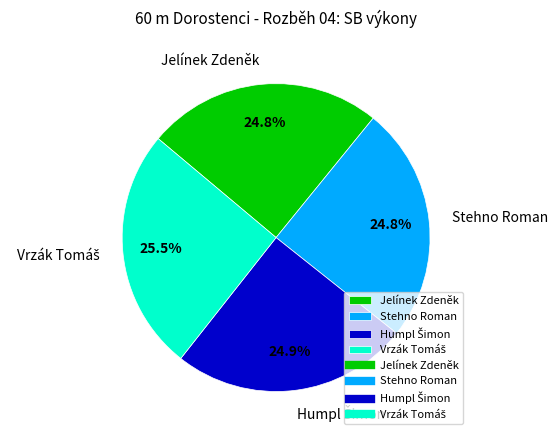

True or false: Stehno Roman accounts for 13% of the total.

False